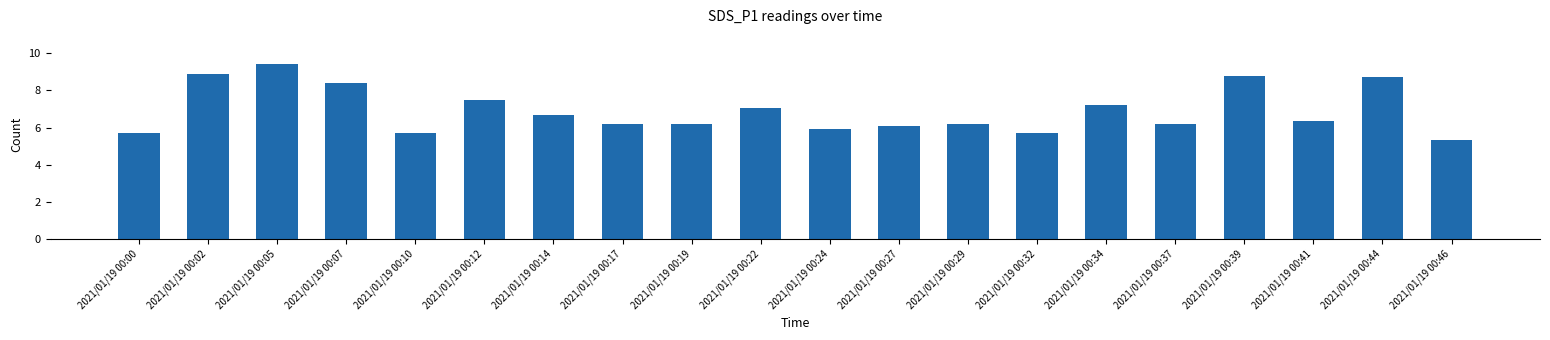

What is the value of the 9th bar from the left?

6.2